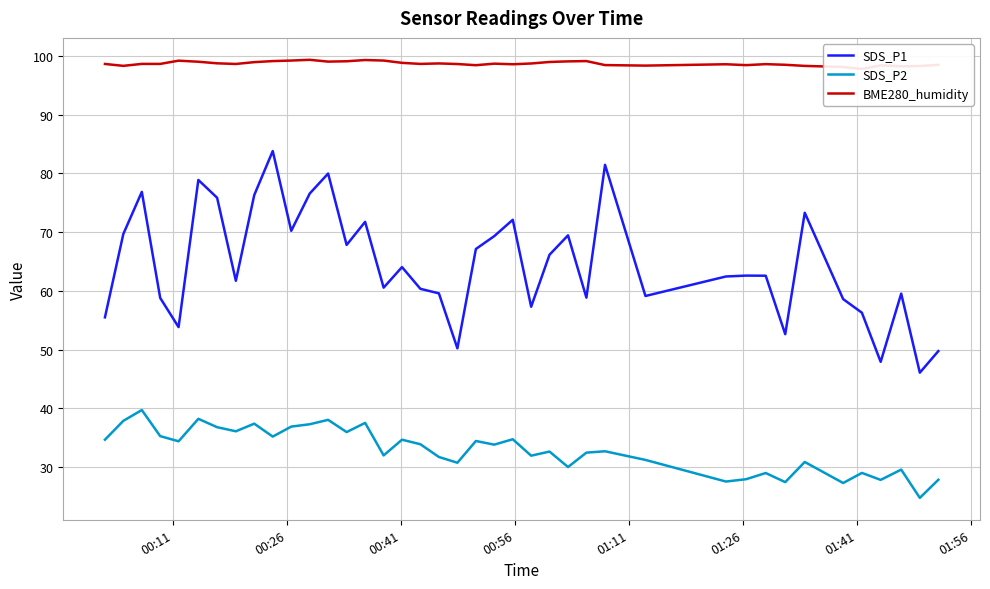

Reading left to right, transcribe all the data shown in this chart.

SDS_P1: 55.5	69.7	76.8	58.8	53.8	78.9	75.8	61.7	76.3	83.8	70.2	76.6	80.0	67.8	71.8	60.5	64.0	60.4	59.6	50.2	67.1	69.3	72.1	57.3	66.2	69.5	58.9	81.5	59.1	62.5	62.6	62.6	52.6	73.3	58.6	56.3	47.9	59.5	46.1	49.8
SDS_P2: 34.7	37.9	39.7	35.3	34.4	38.2	36.8	36.1	37.4	35.2	36.9	37.3	38.0	36.0	37.5	32.0	34.7	33.9	31.7	30.8	34.5	33.8	34.8	31.9	32.6	30.0	32.5	32.7	31.2	27.6	27.9	29.0	27.4	30.9	27.3	29.0	27.8	29.6	24.8	27.9
BME280_humidity: 98.6	98.3	98.6	98.6	99.2	99.0	98.7	98.6	98.9	99.1	99.2	99.3	99.0	99.1	99.3	99.2	98.8	98.6	98.7	98.6	98.4	98.7	98.6	98.7	99.0	99.1	99.1	98.4	98.3	98.6	98.4	98.6	98.5	98.3	98.1	97.8	98.4	98.2	98.3	98.5